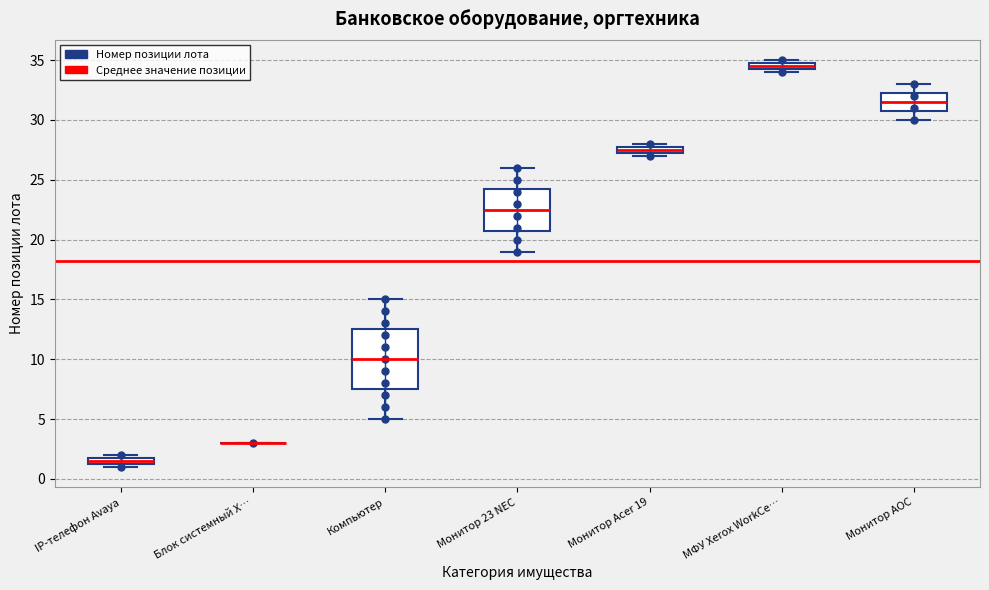

Which box is the tallest, from its lower edge to its upper edge?

Компьютер